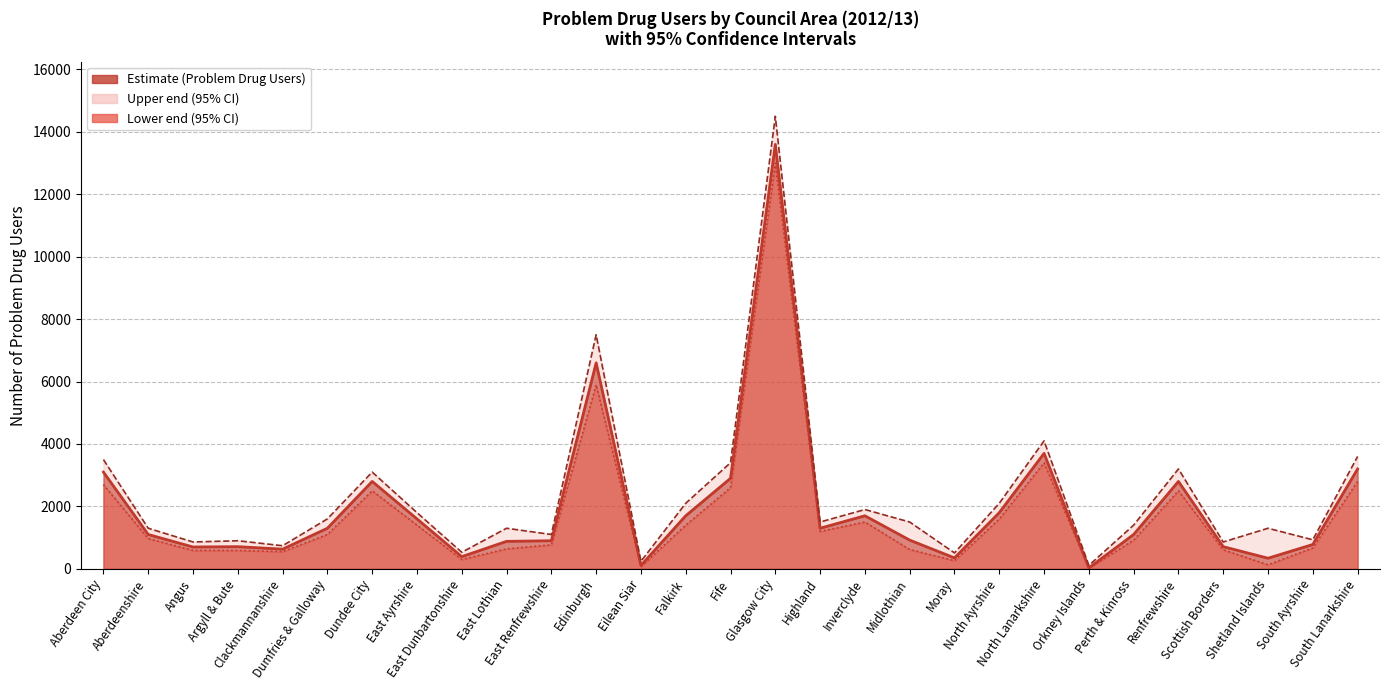

What is the average value of the Lower end series?

1769